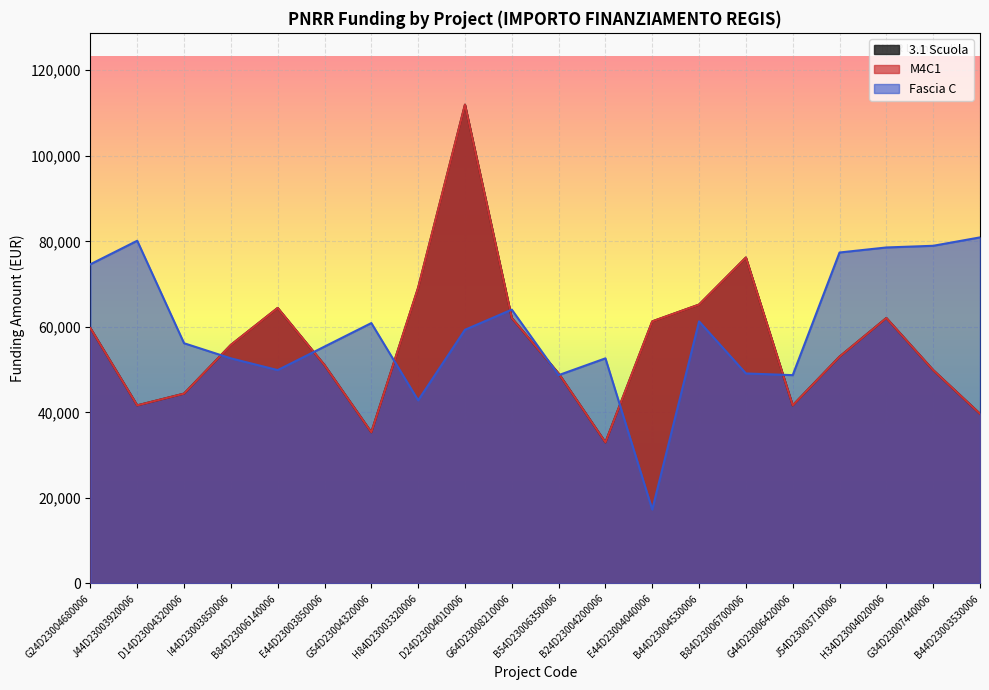

How many times do M4C1 and Fascia C cross each other?

8